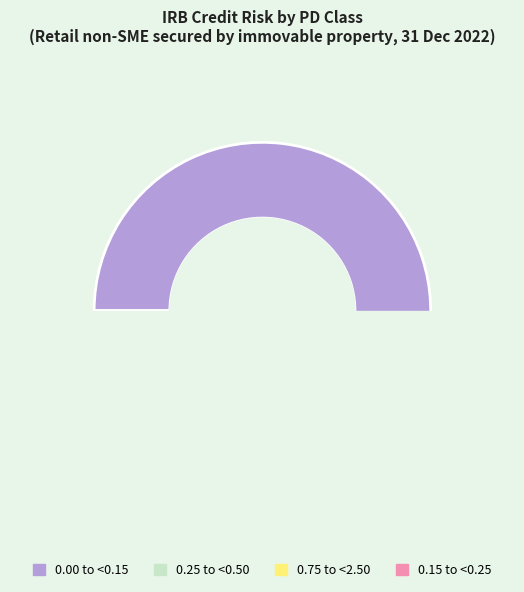

Is 0.00 to <0.15 the majority of the pie?

Yes